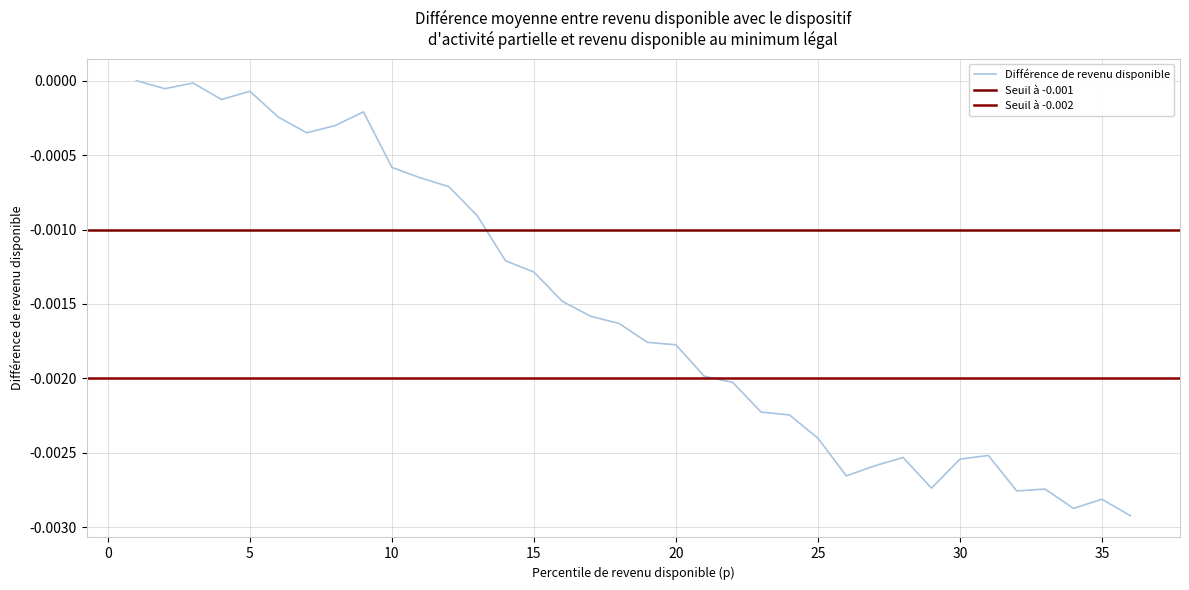

How many data points does each series have?

36